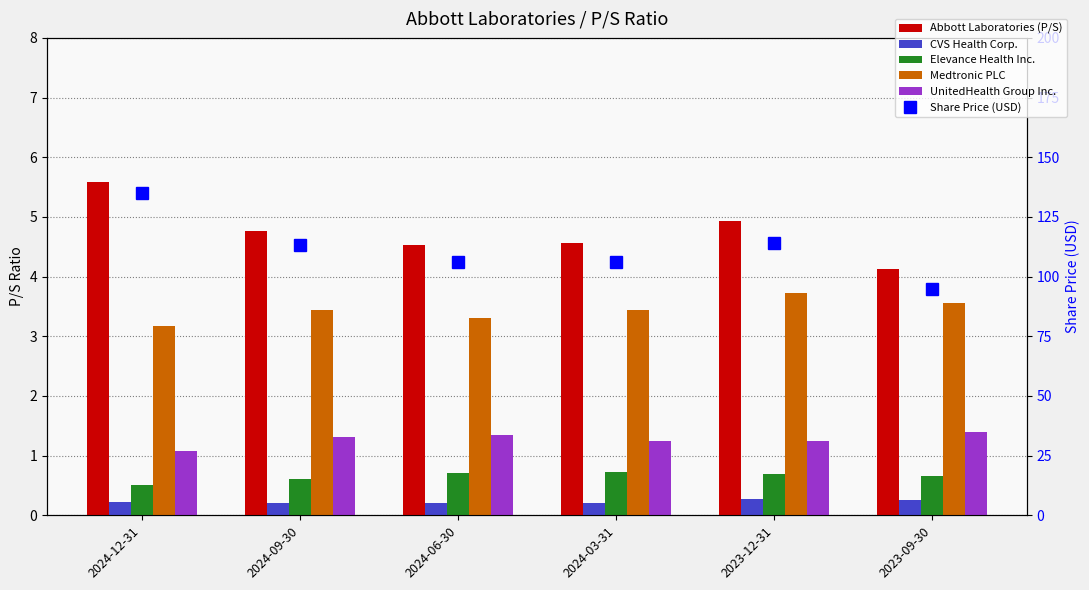

Between 2024-03-31 and 2024-12-31, which is larger?

2024-12-31